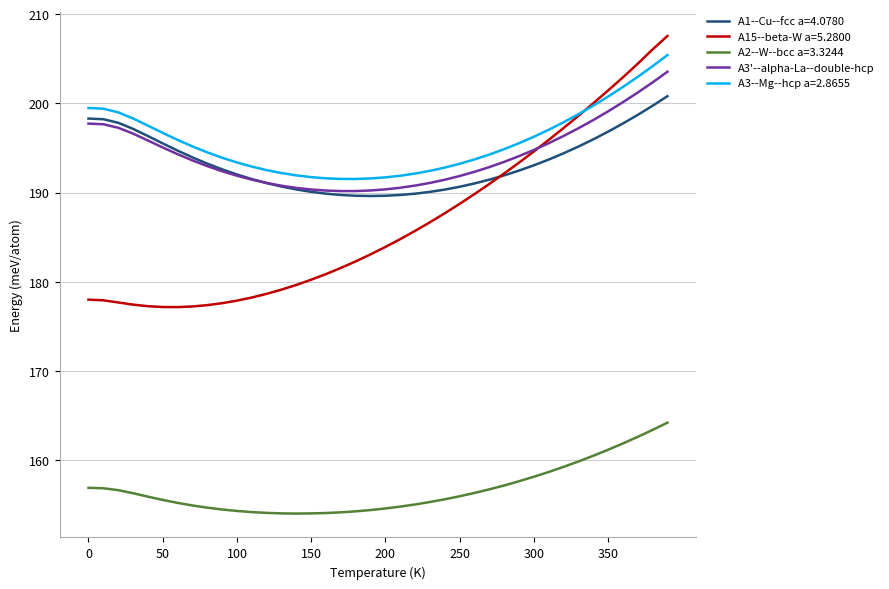

Which series has the largest range (max minus min)?

A15--beta-W a=5.2800